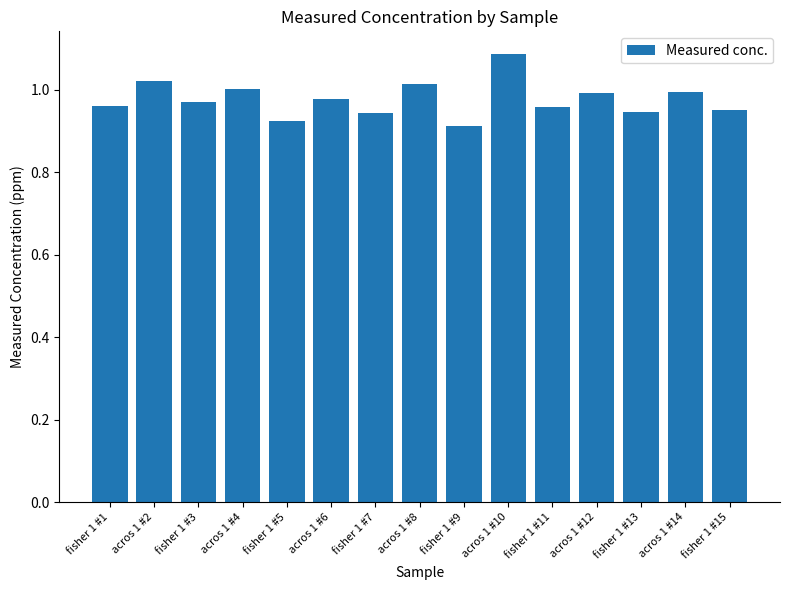

At which label is the value closest to 0?

fisher 1 #9